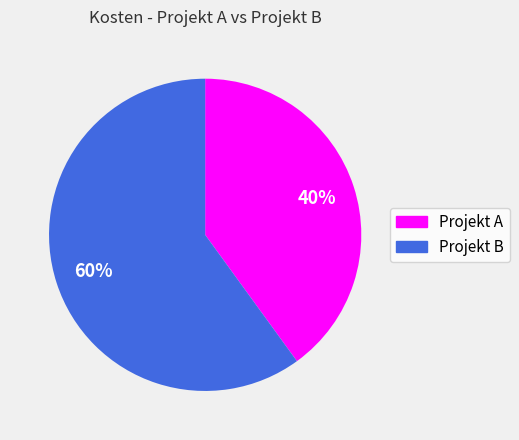

What is the largest slice in the pie chart?

Projekt B